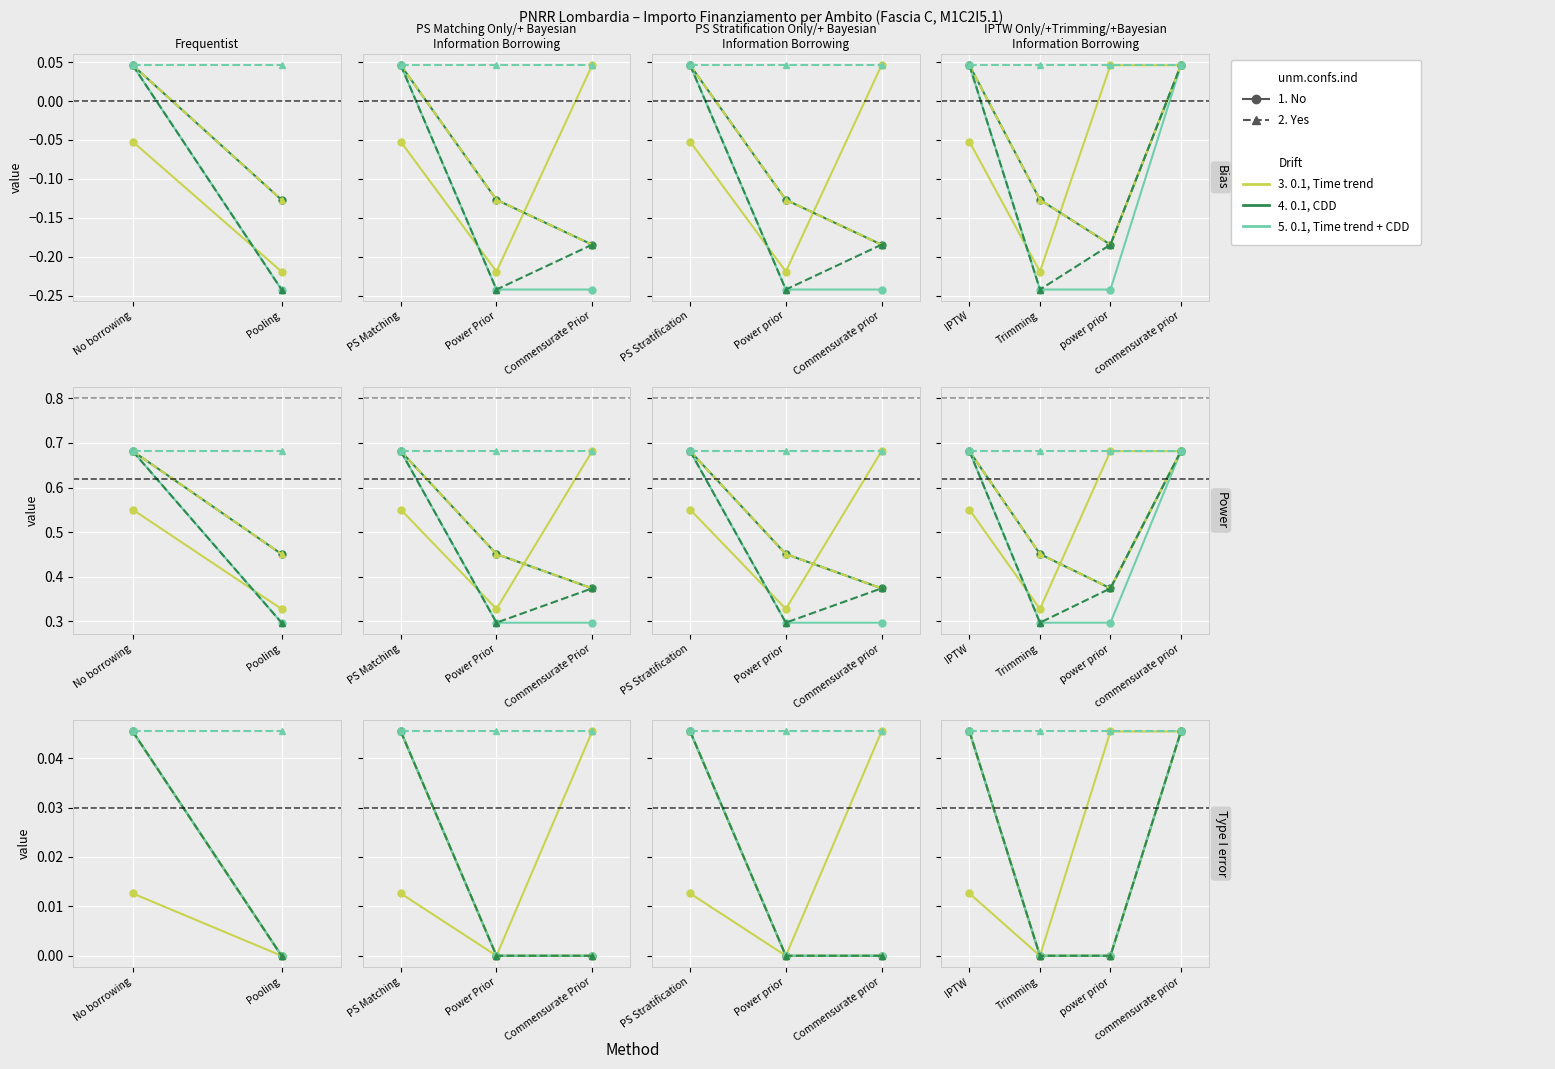

What is the label of the 3rd point from the right?

Trimming